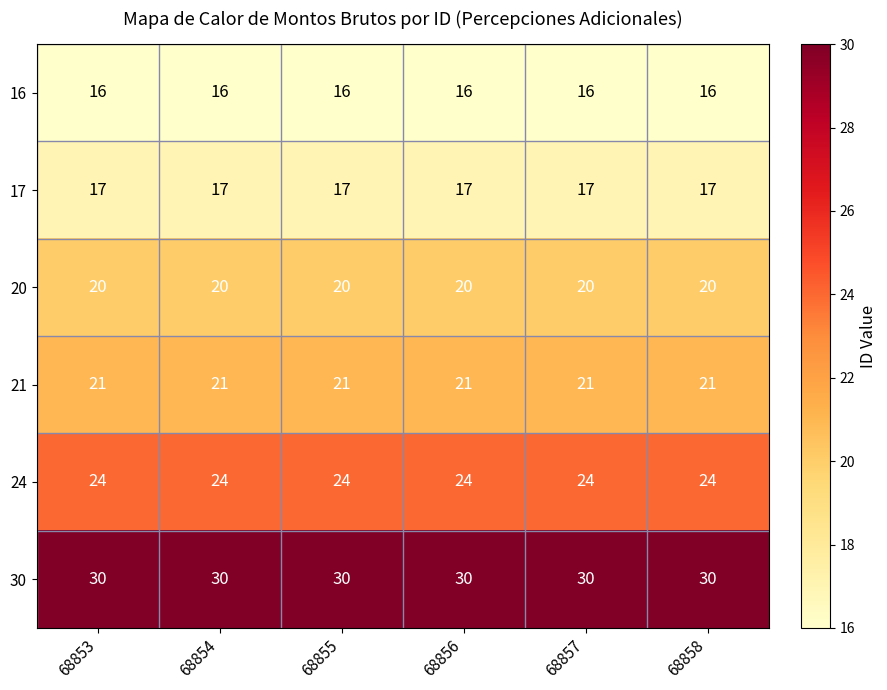

What is the difference between the highest and lowest values at 68858?

14